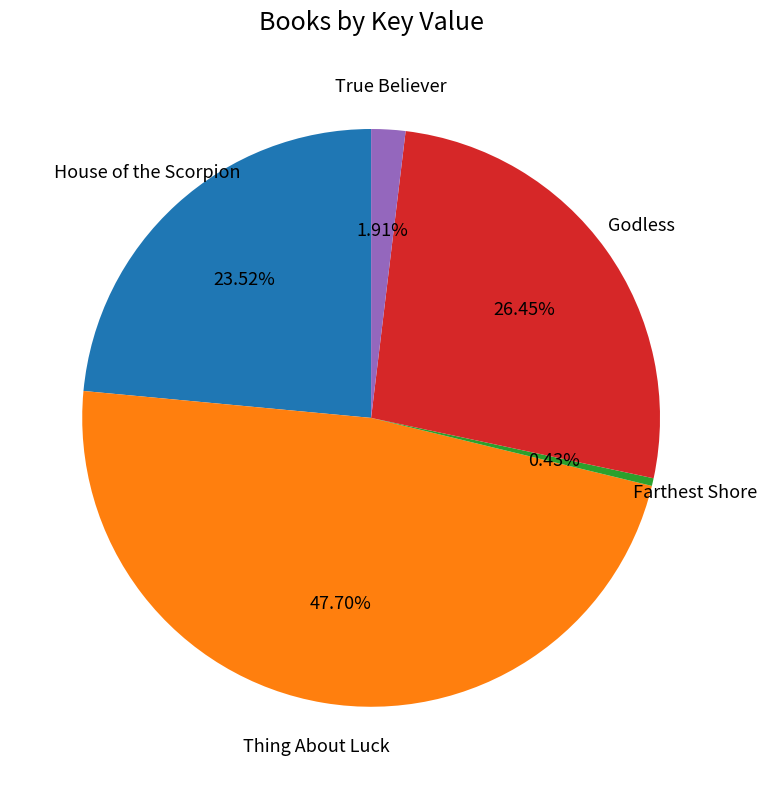

How many segments does this pie chart have?

5